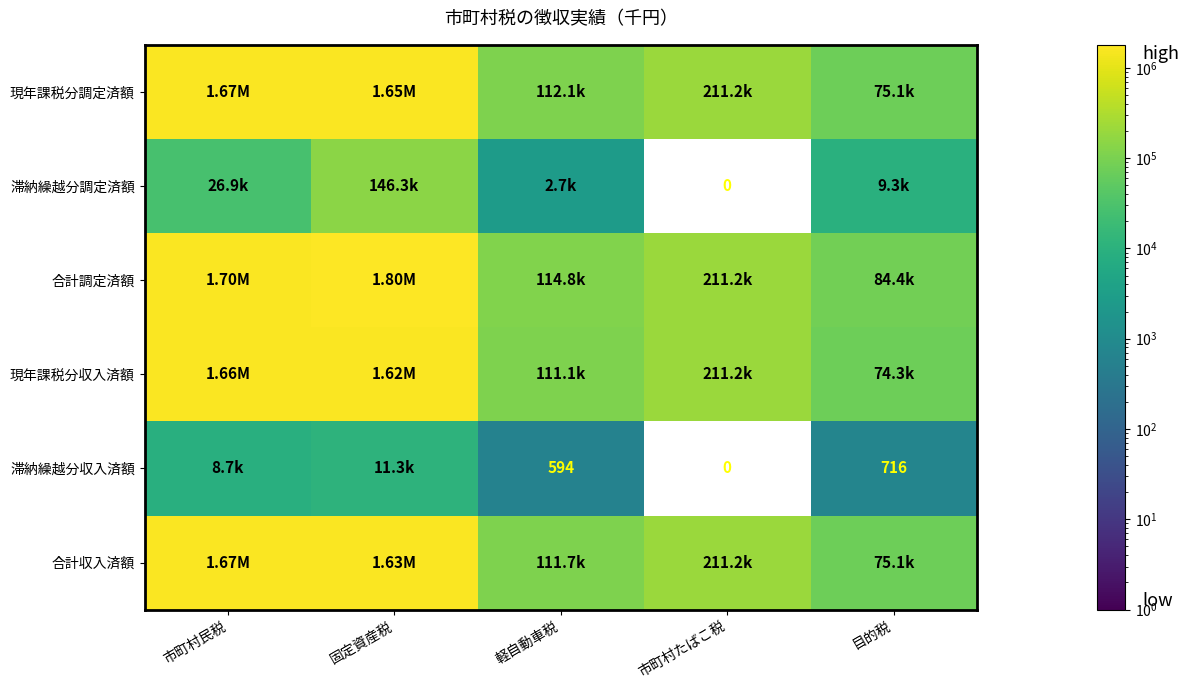

How many distinct data groups are displayed?

6